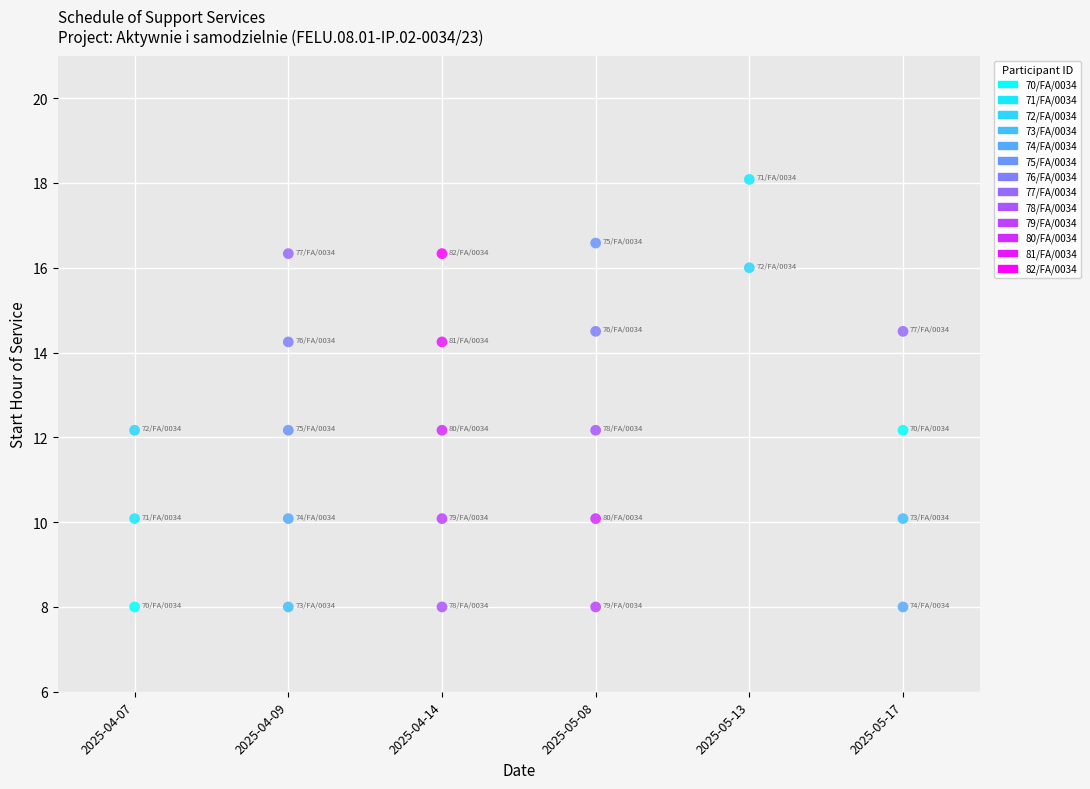

What is the range of X values (max minus min)?

5.0